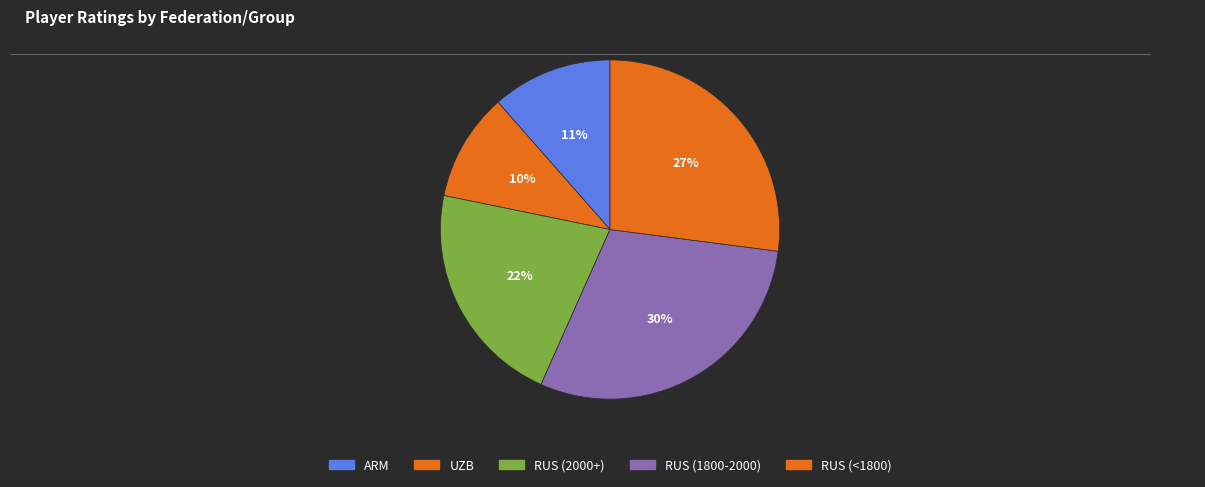

Is there any slice that represents more than half of the pie?

No